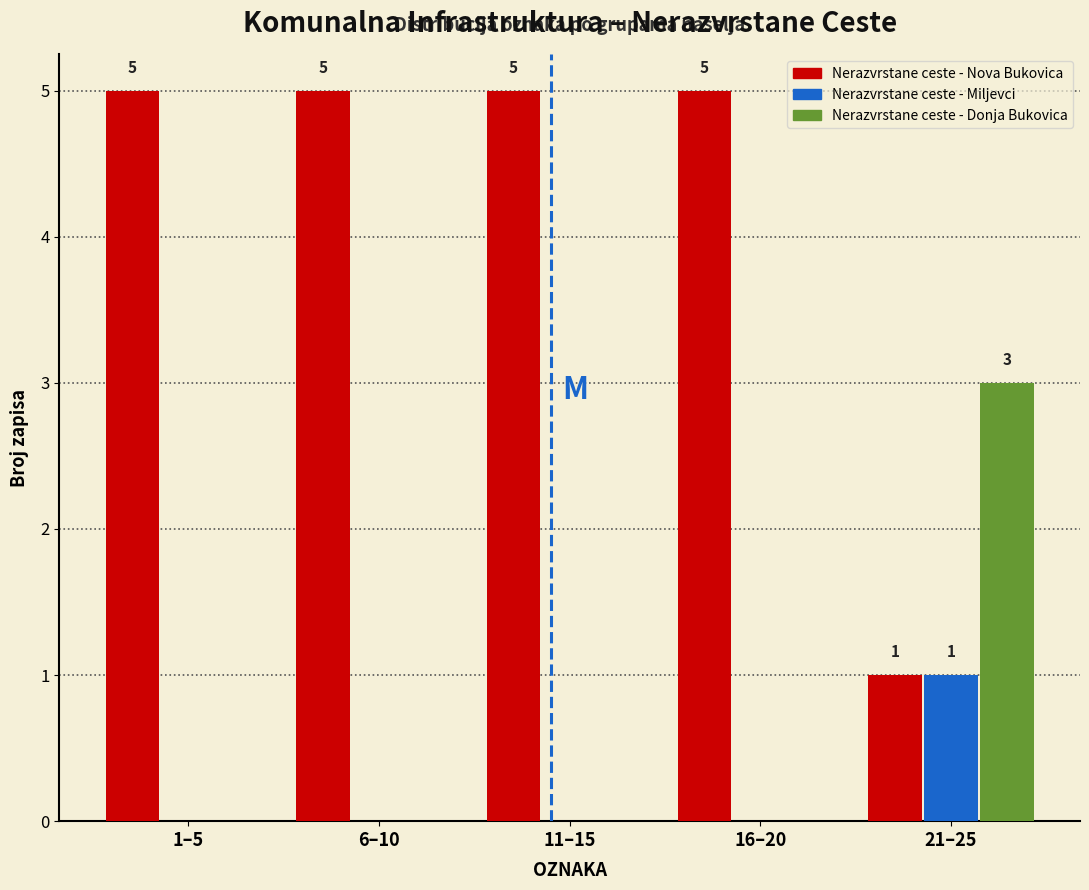

Reading left to right, extract all data points from this chart.

Nerazvrstane ceste - Nova Bukovica: 1–5=5	6–10=5	11–15=5	16–20=5	21–25=1
Nerazvrstane ceste - Miljevci: 1–5=0	6–10=0	11–15=0	16–20=0	21–25=1
Nerazvrstane ceste - Donja Bukovica: 1–5=0	6–10=0	11–15=0	16–20=0	21–25=3